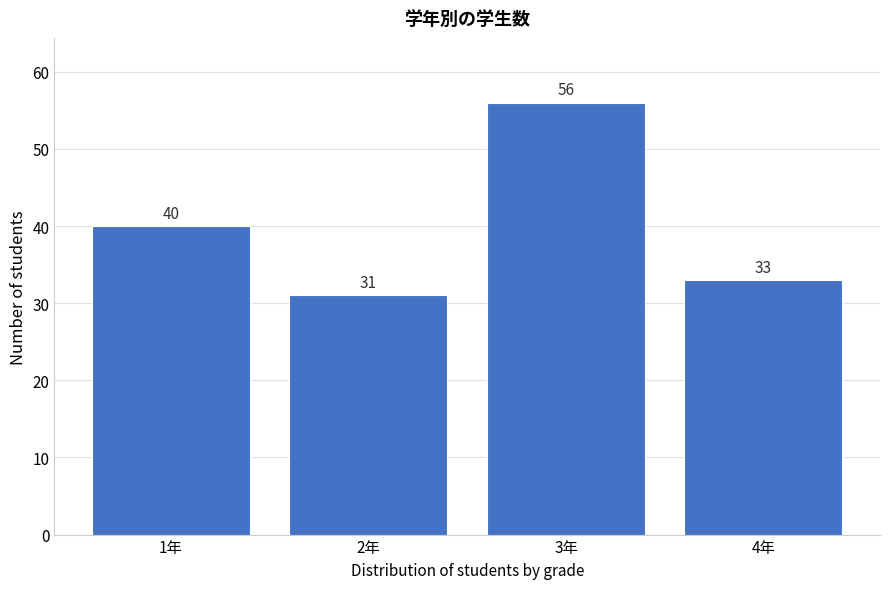

Reading left to right, list all the values displayed in this chart.

1年=40	2年=31	3年=56	4年=33